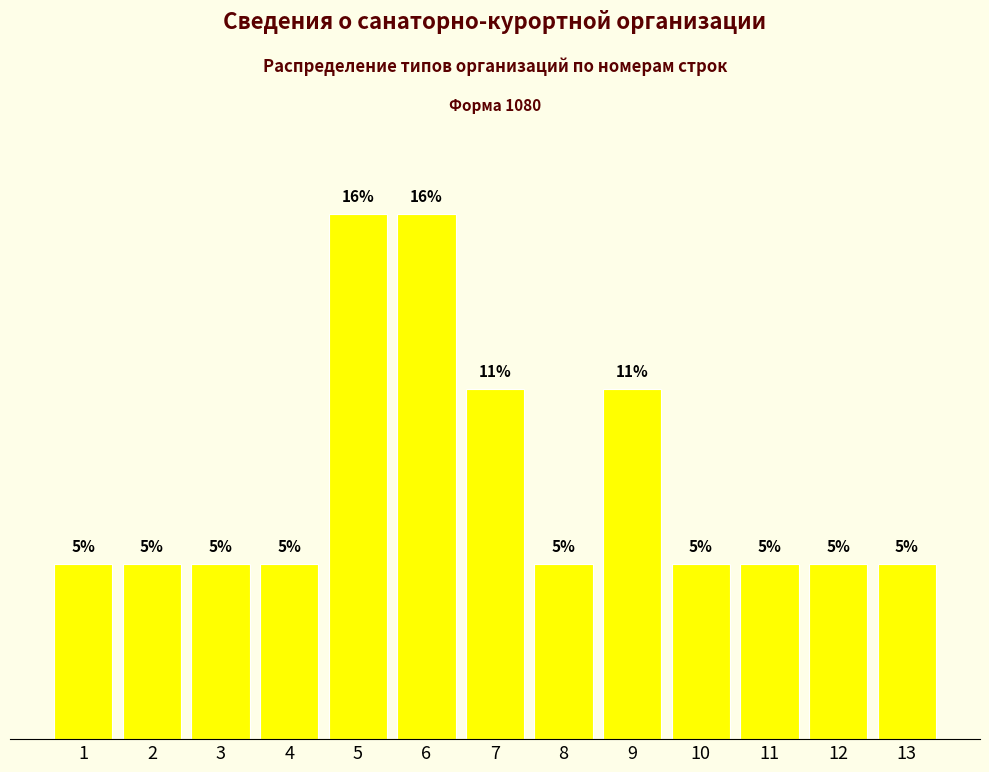

Are the bars horizontal?

No